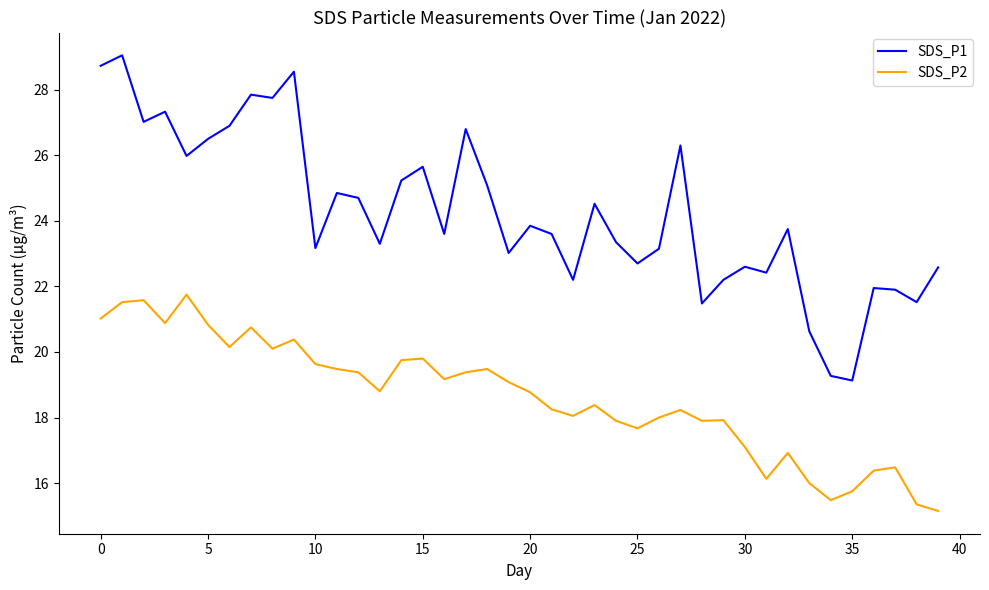

True or false: SDS_P2 and SDS_P1 intersect in this chart.

False